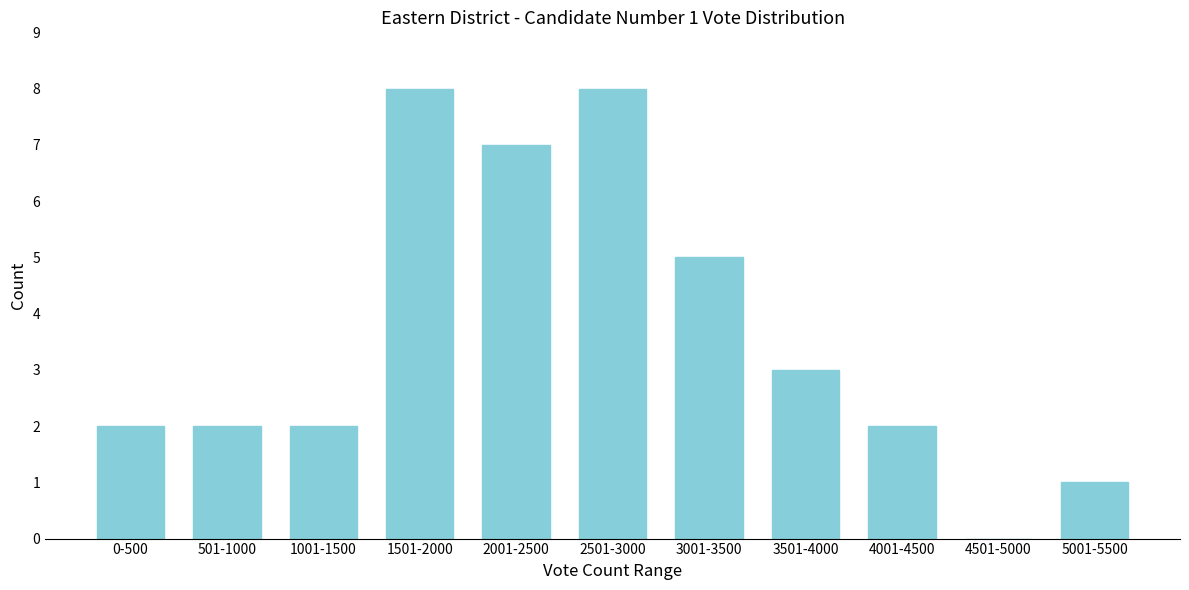

Reading left to right, what are all the values shown in this chart?

0-500=2	501-1000=2	1001-1500=2	1501-2000=8	2001-2500=7	2501-3000=8	3001-3500=5	3501-4000=3	4001-4500=2	4501-5000=0	5001-5500=1